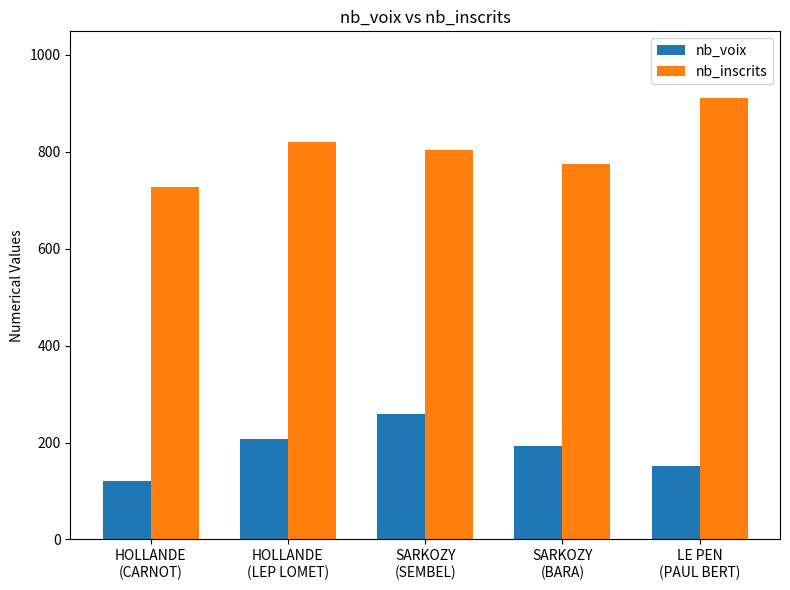

What is the value of the nb_voix bar at the 1st from the left?

120